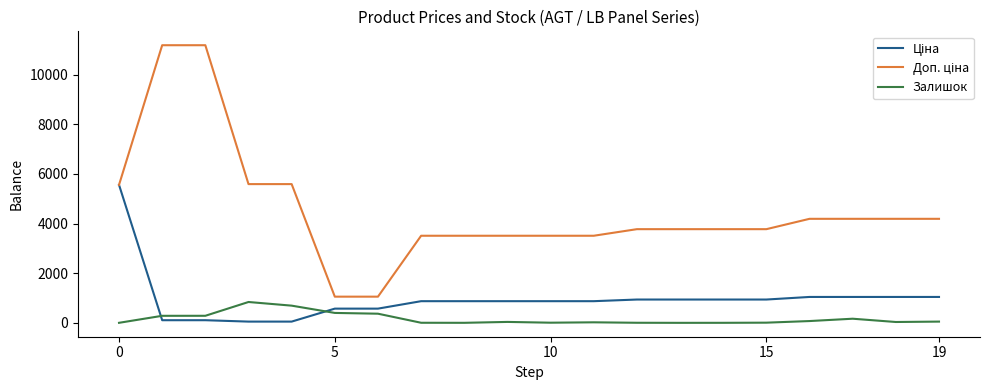

Does the chart have visible grid lines?

No